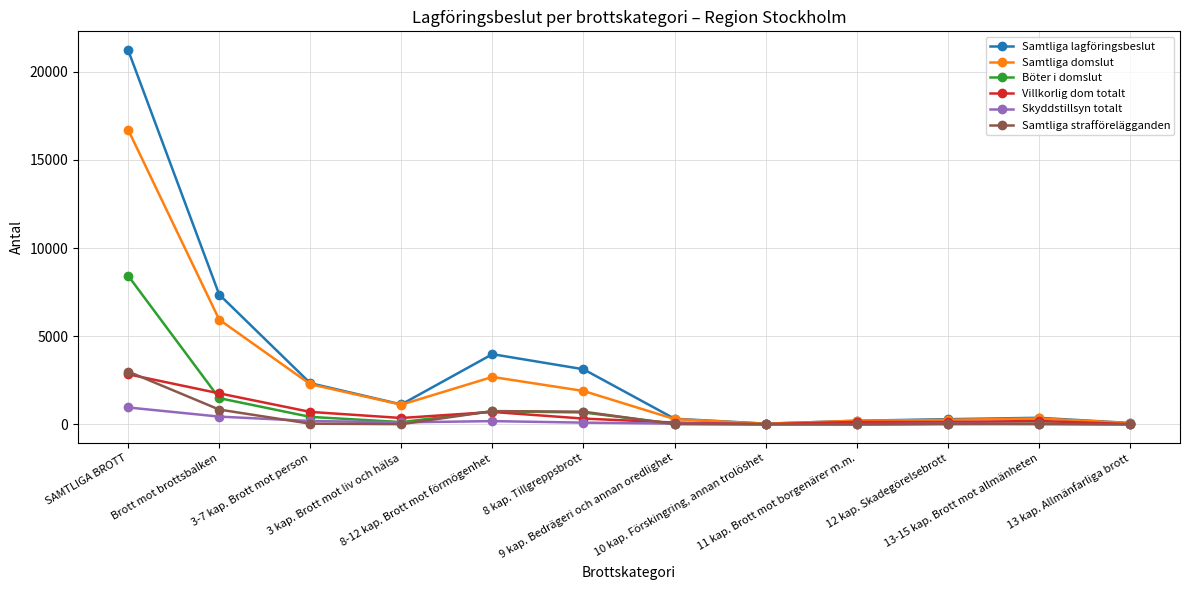

What is the value of the Böter i domslut point at the 6th from the left?

675